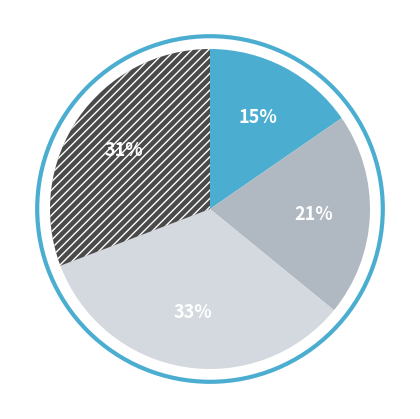

To the nearest percent, what is the average slice percentage?

25%